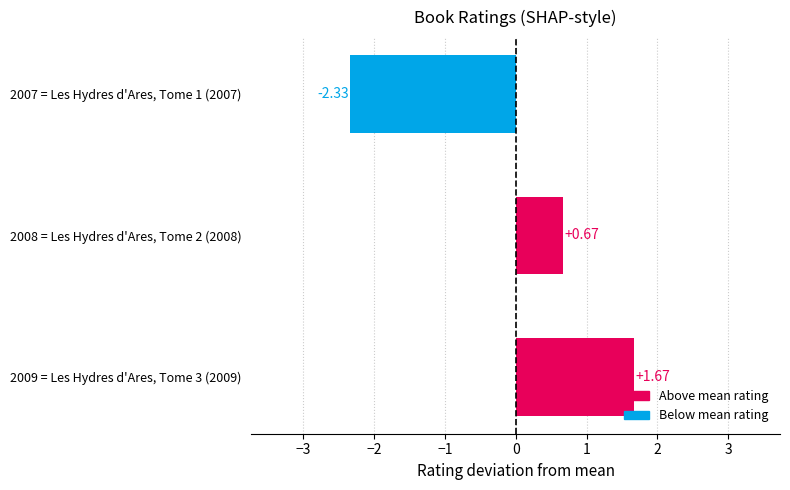

Between 2007 = Les Hydres d'Ares, Tome 1 (2007) and 2009 = Les Hydres d'Ares, Tome 3 (2009), which is larger?

2009 = Les Hydres d'Ares, Tome 3 (2009)